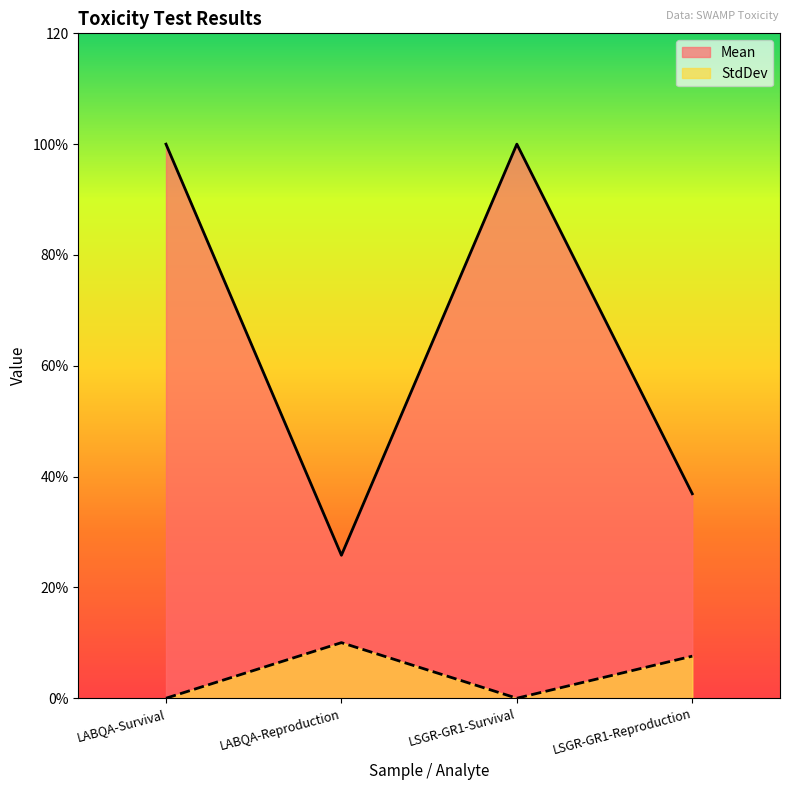

True or false: Mean has more than 1 interior local peaks.

False